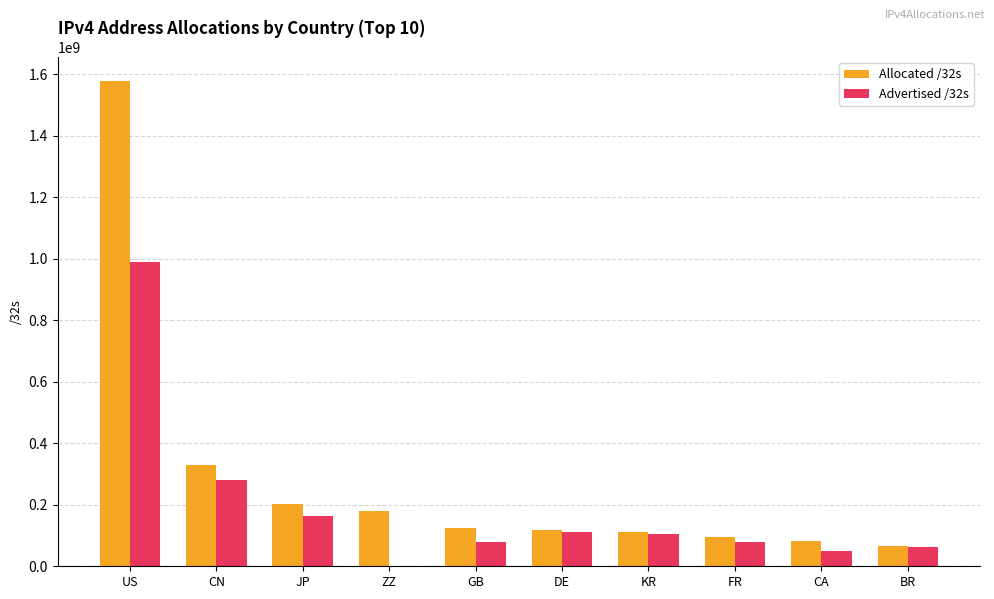

At which label does Allocated /32s reach its peak?

US